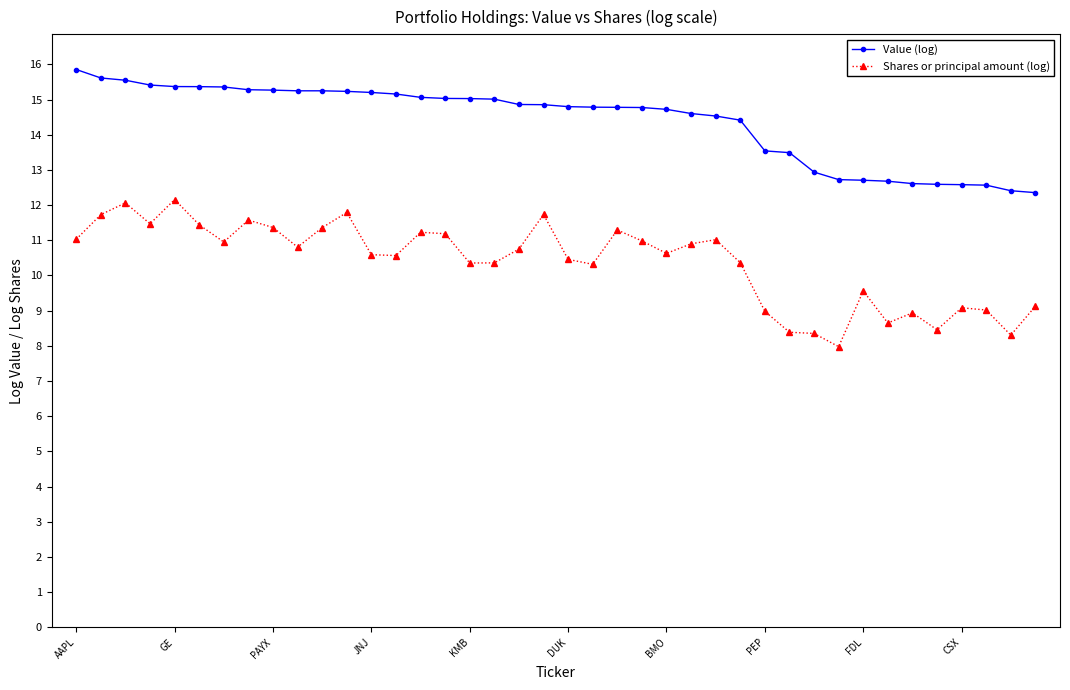

Which series has the largest total across all categories?

Value (log)